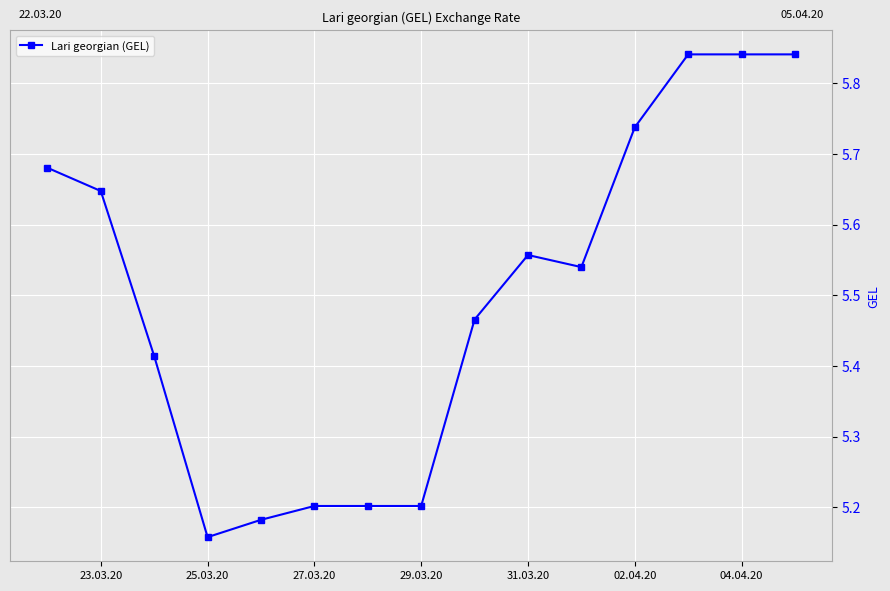

Count the values in the range 5 to 6.

15